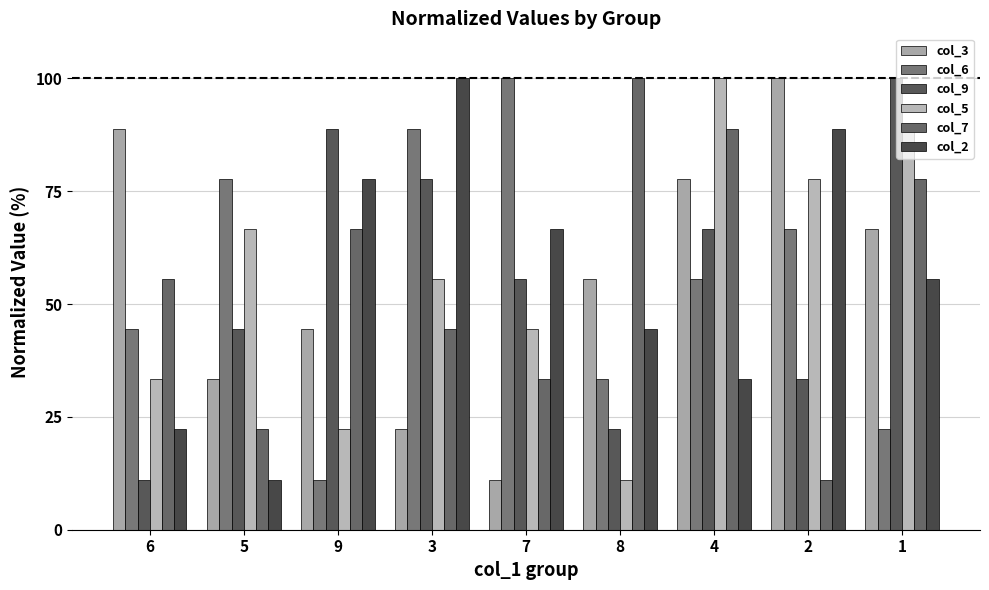

Is the value of col_5 at 1 greater than the value of col_6 at 3?

No